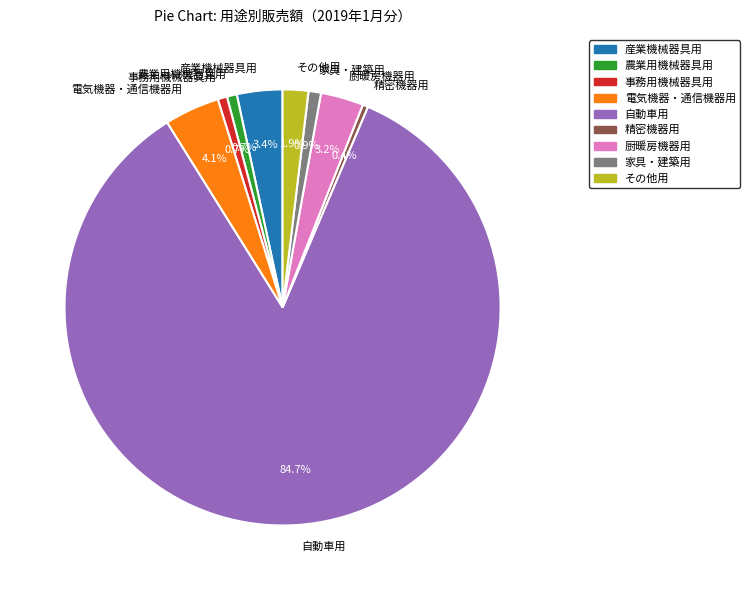

Does any single category account for the majority?

Yes